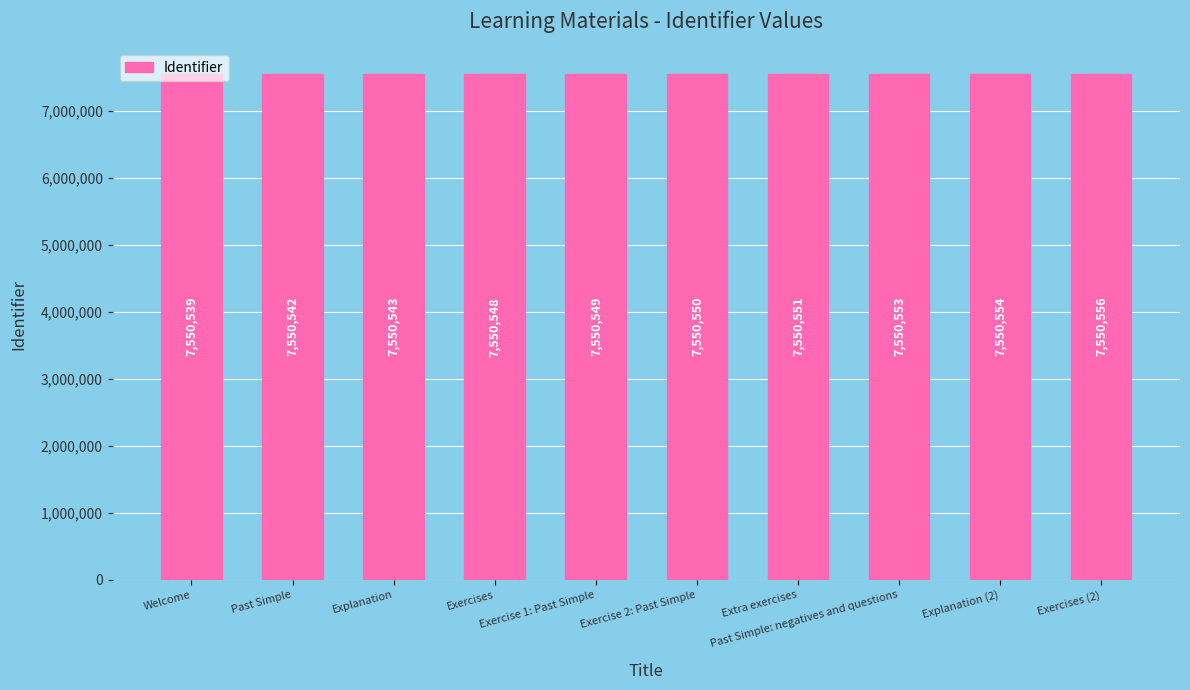

What is the difference between the maximum and minimum values?

17